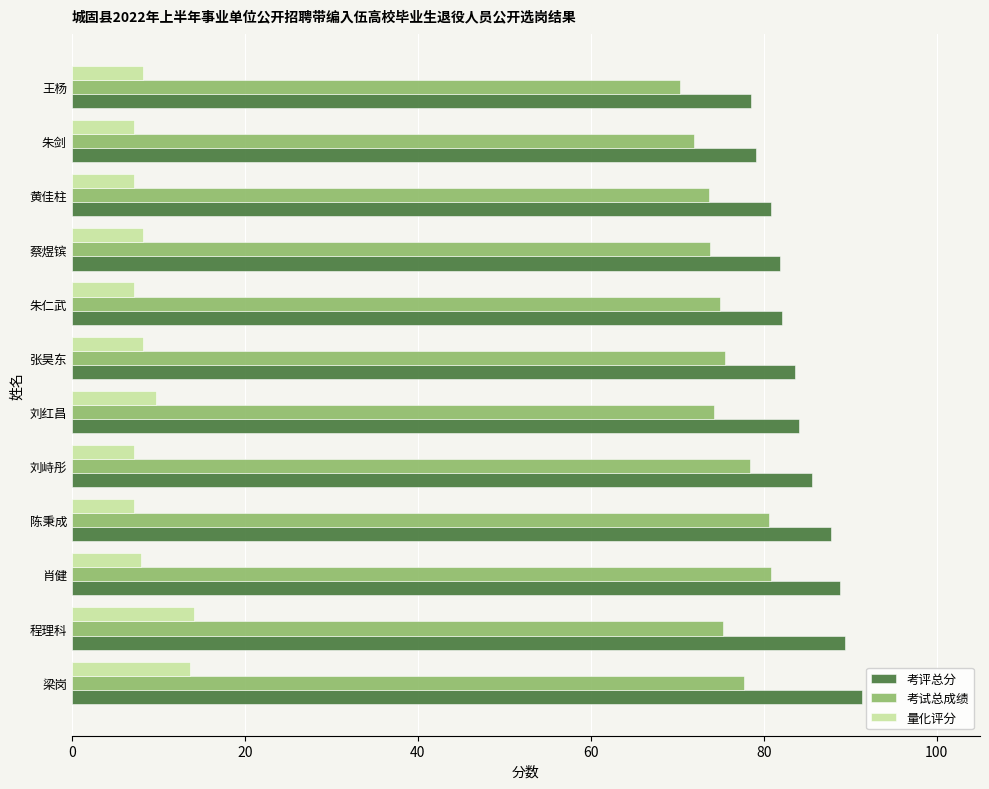

What is the spread (max minus min) of values at 蔡煜镔?

73.7